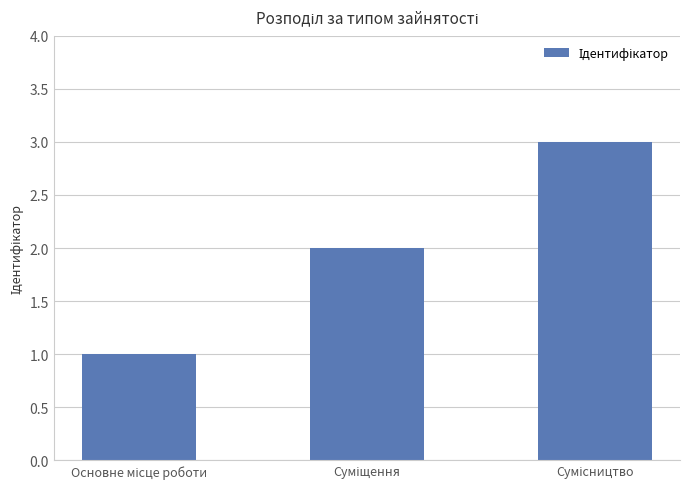

Reading left to right, transcribe all the data shown in this chart.

1	2	3